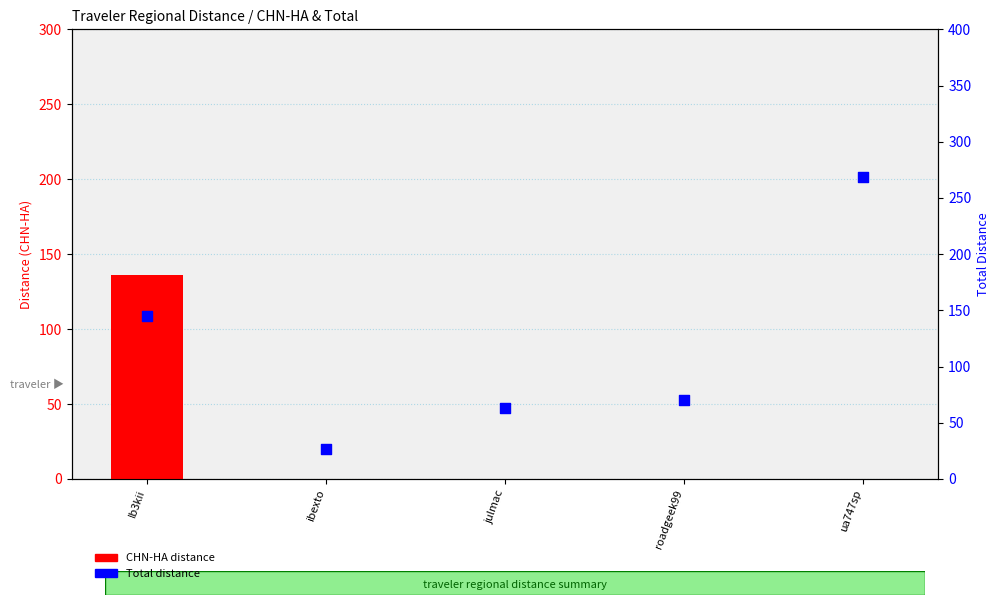

What is the total value across all series at ibexto?

26.8